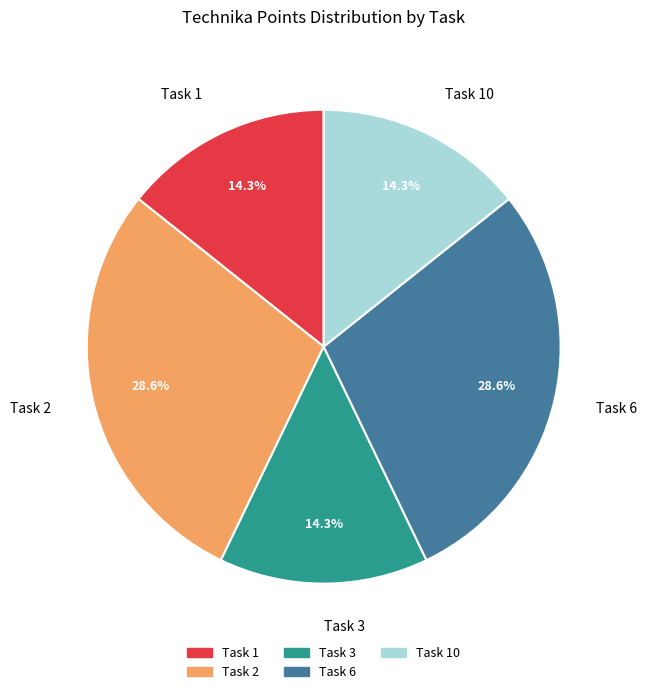

What percentage is the Task 6 slice, to the nearest percent?

29%